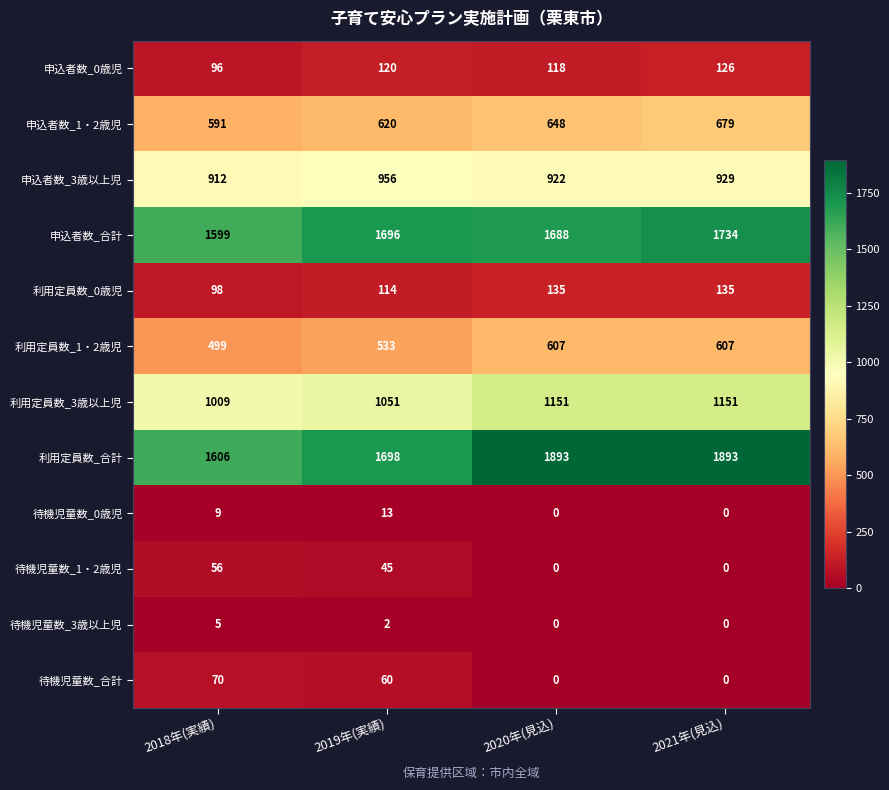

What is the approximate value of 利用定員数_1・2歳児 at 2021年(見込), to the nearest 50?

600